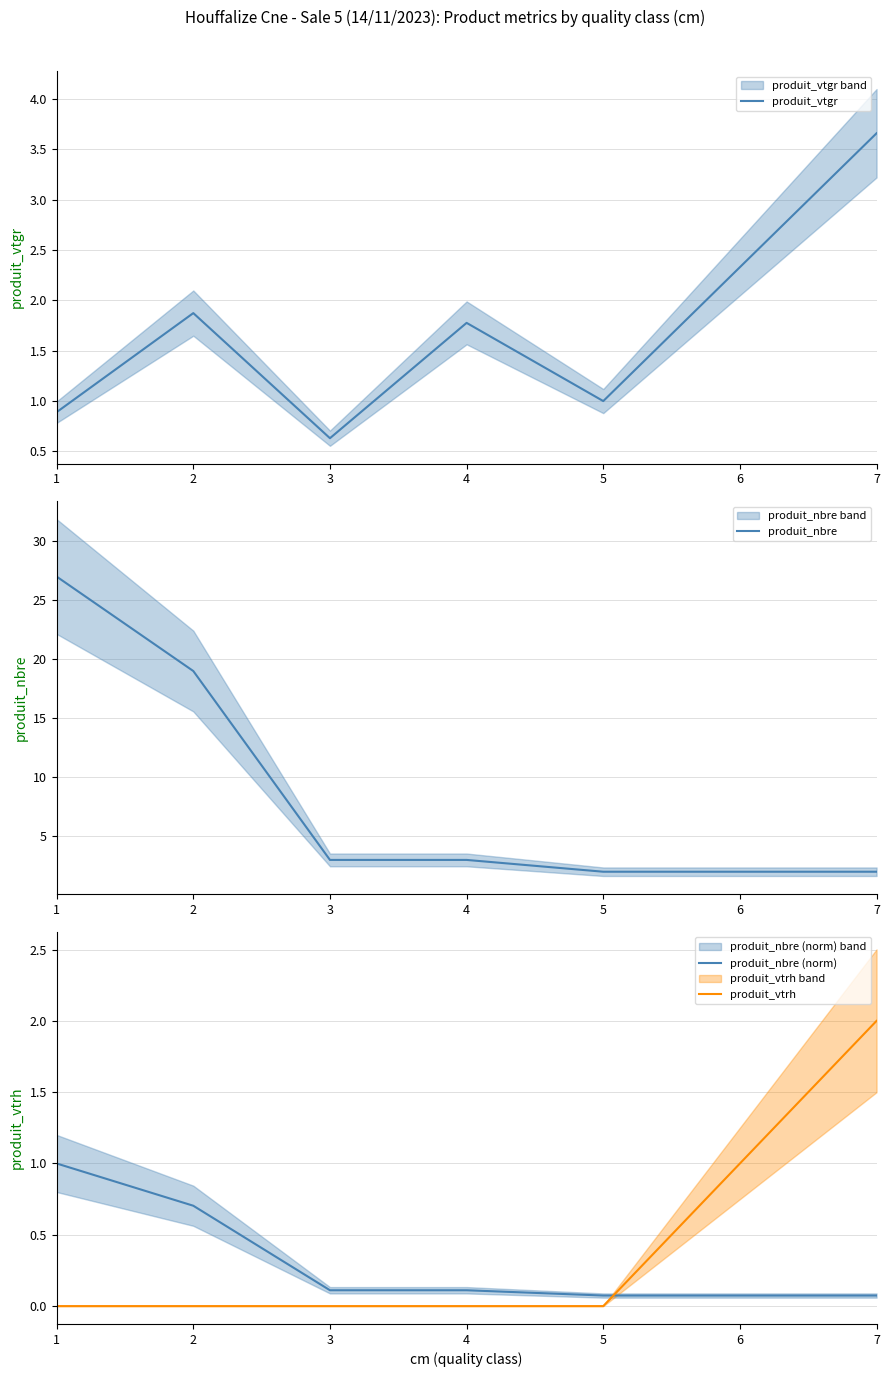

At which label is produit_nbre closest to 14?

2